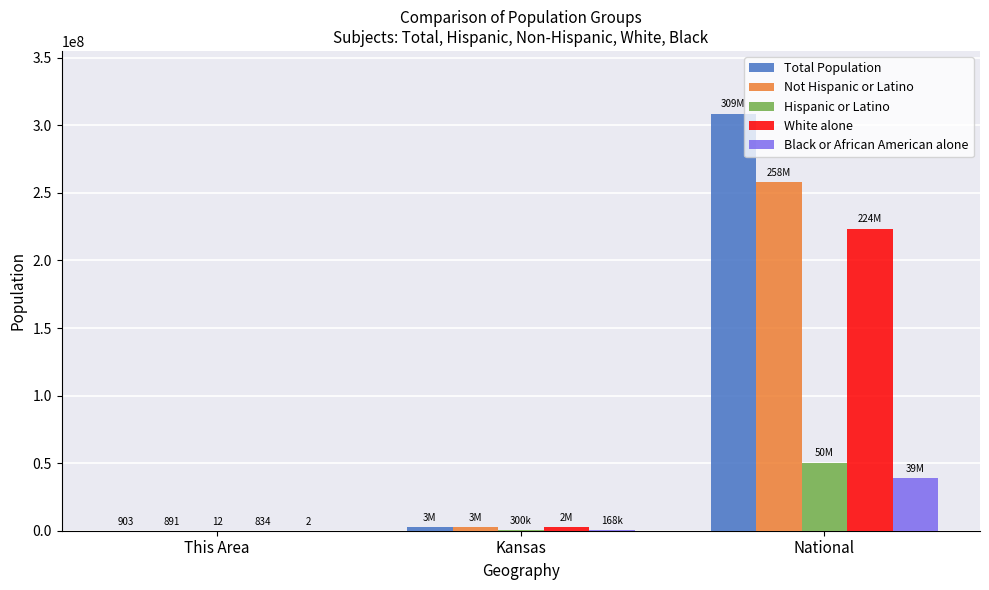

What are all the series names shown in the legend?

Total Population, Not Hispanic or Latino, Hispanic or Latino, White alone, Black or African American alone